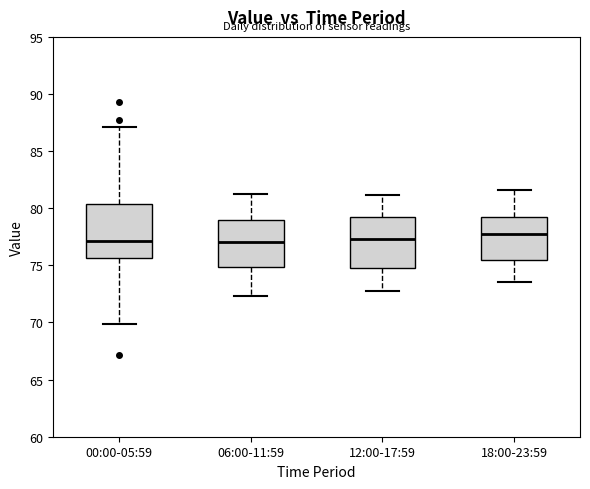

Where does the lower whisker of the box for 00:00-05:59 end on the y-axis? The values are not printed on the chart, so give them approximately, as read against the axis.

70.0